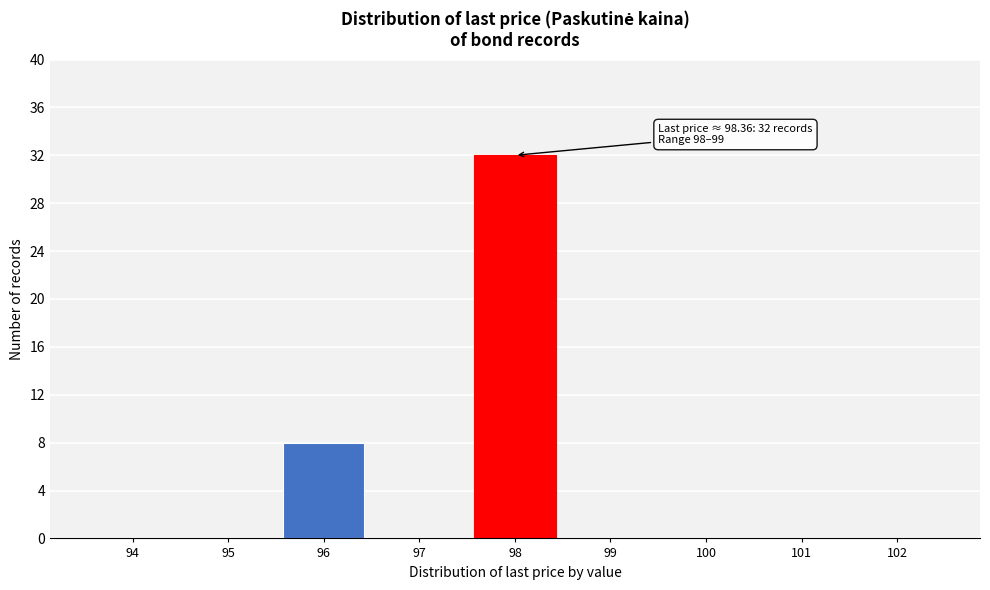

Reading left to right, transcribe all the data shown in this chart.

94=0	95=0	96=8	97=0	98=32	99=0	100=0	101=0	102=0